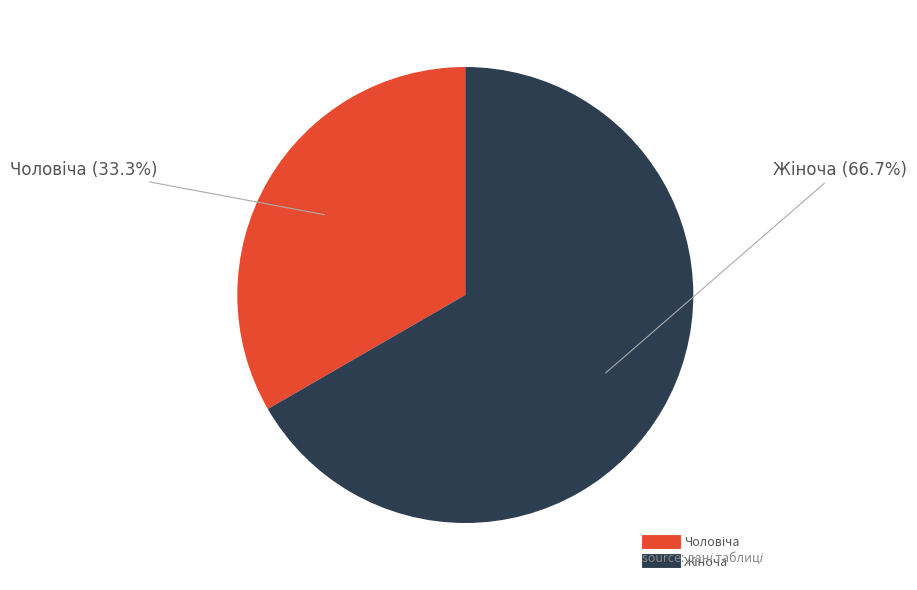

Is there any slice that represents more than half of the pie?

Yes